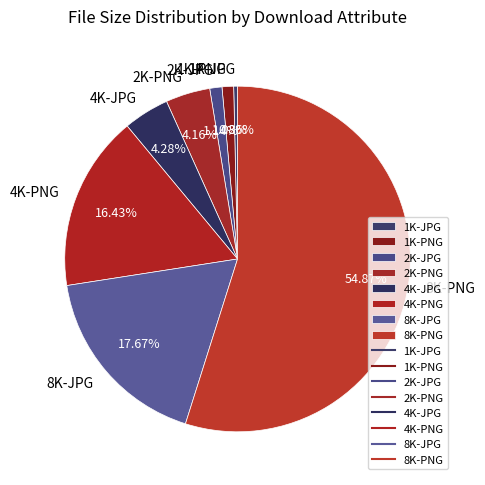

What percentage is the 4K-JPG slice, to the nearest percent?

4%